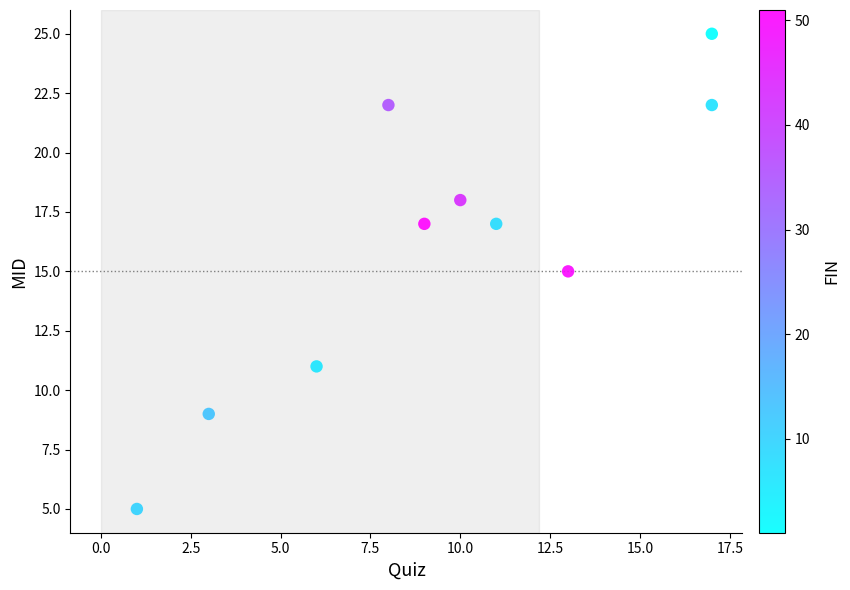

What is the range of Y values (max minus min)?

20